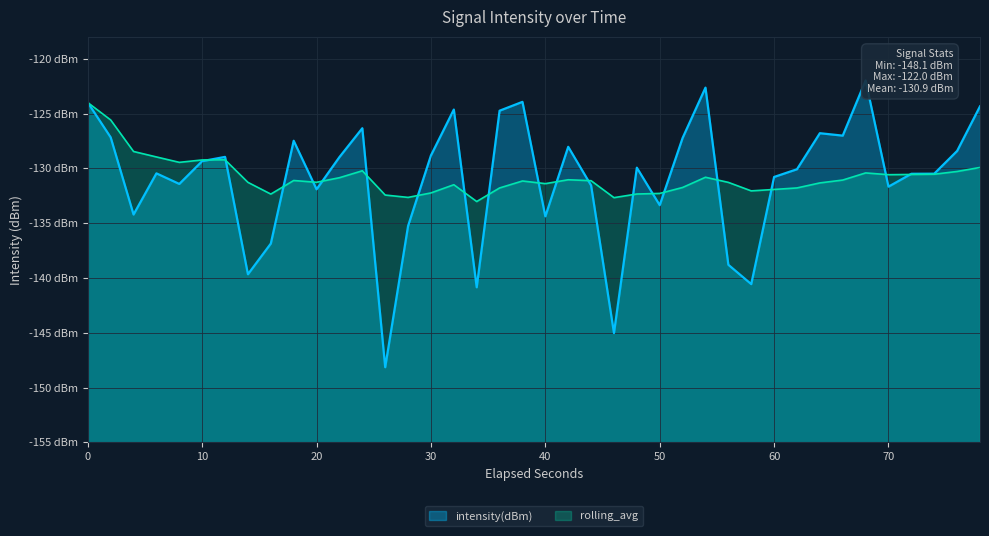

What are all the series names shown in the legend?

intensity(dBm), rolling_avg